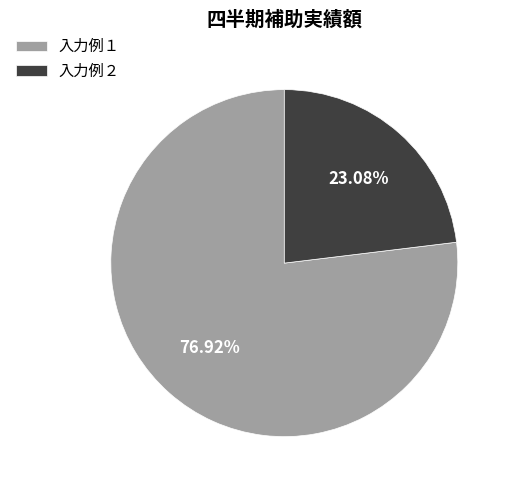

Approximately how many times larger is the value at 入力例２ compared to 入力例１?

0.3